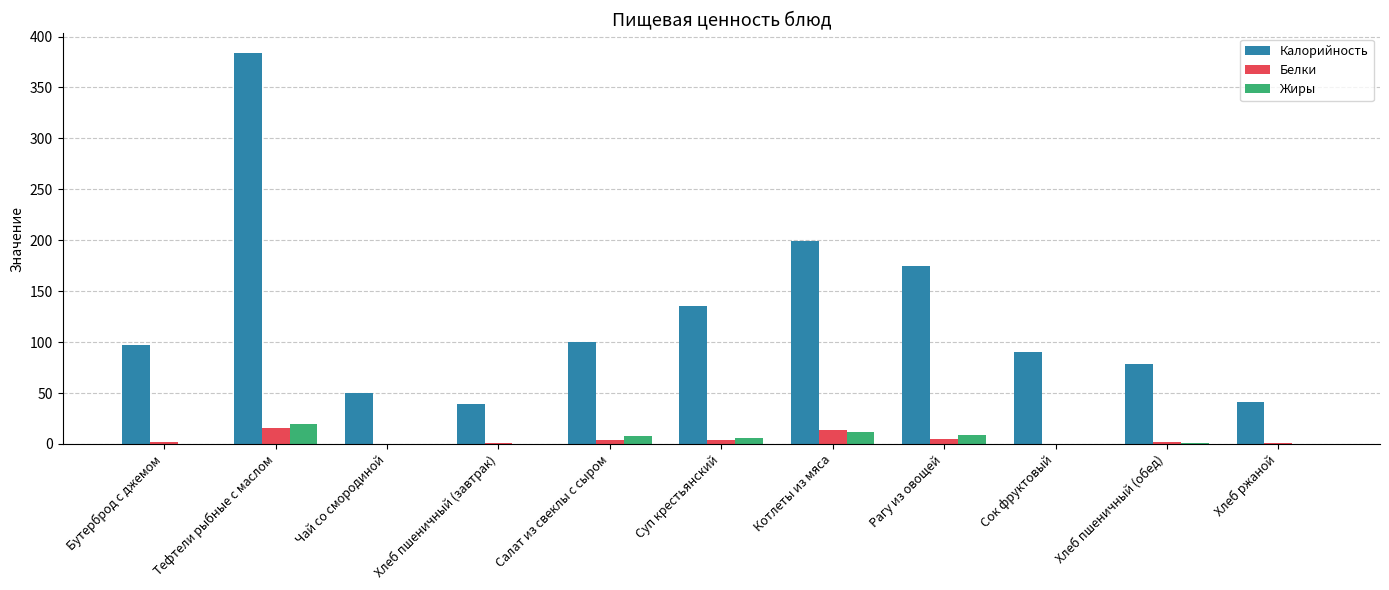

Which series has the largest range (max minus min)?

Калорийность